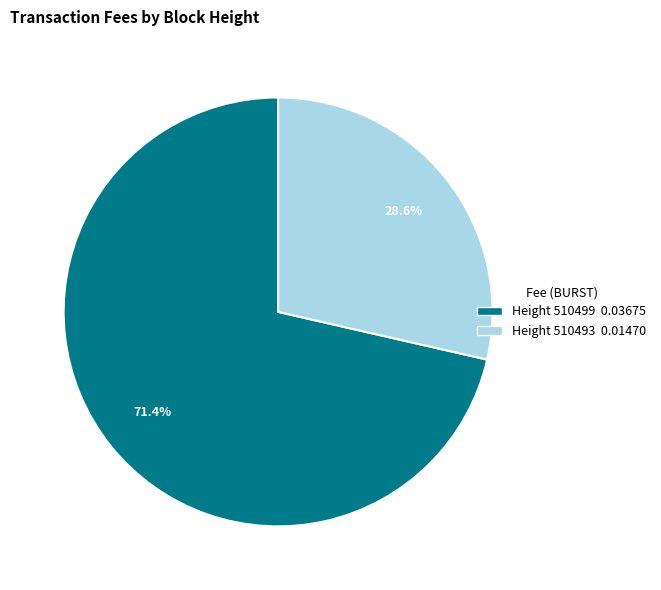

To the nearest percent, what is the difference between the largest and smallest slice percentages?

43%